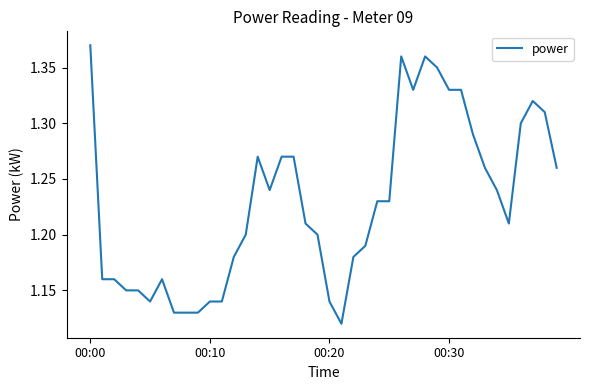

How many distinct data groups are displayed?

1